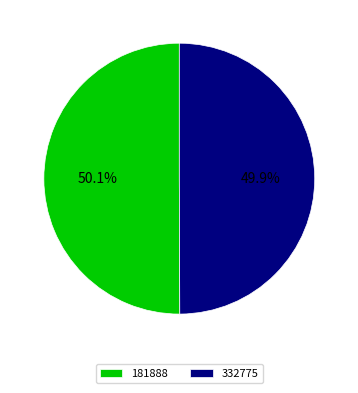

Approximately how many times larger is the value at 332775 compared to 181888?

1.0